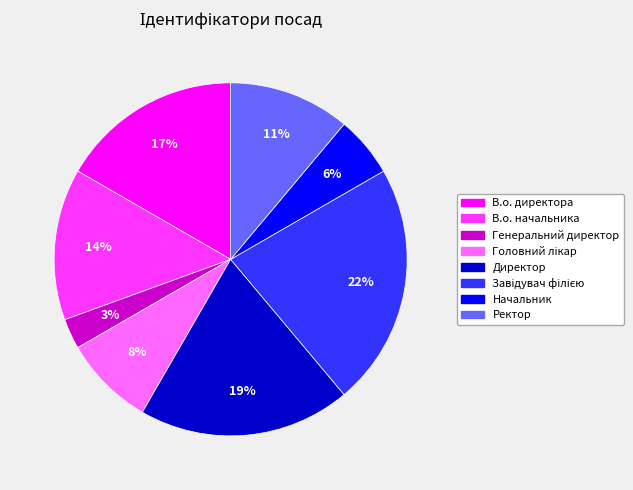

To the nearest percent, what is the difference between the largest and smallest slice percentages?

19%